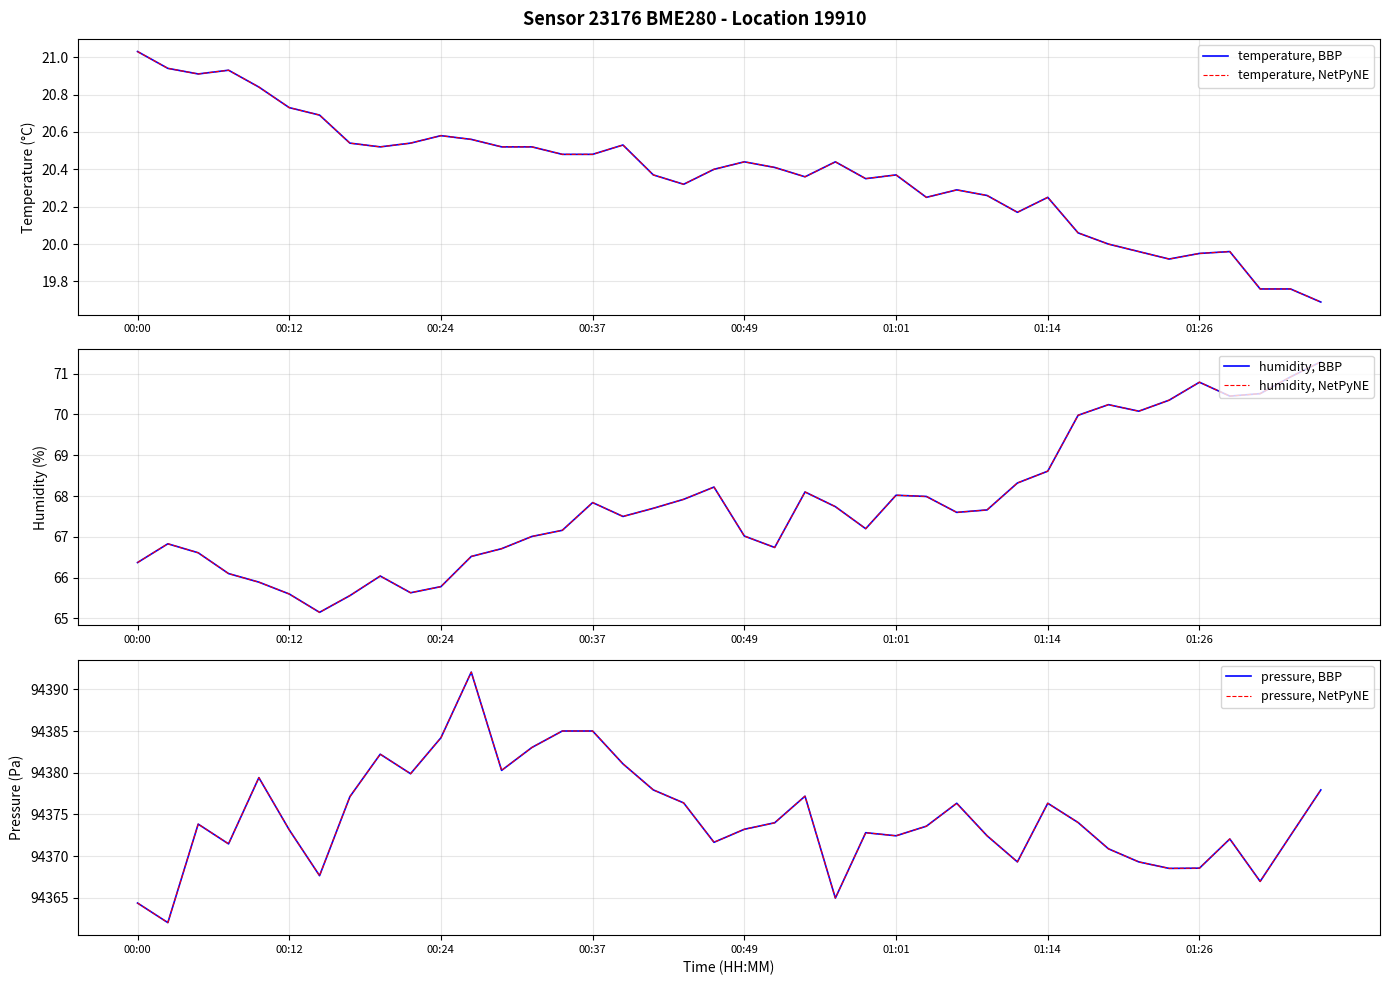

What are all the series names shown in the legend?

temperature, BBP, temperature, NetPyNE, humidity, BBP, humidity, NetPyNE, pressure, BBP, pressure, NetPyNE